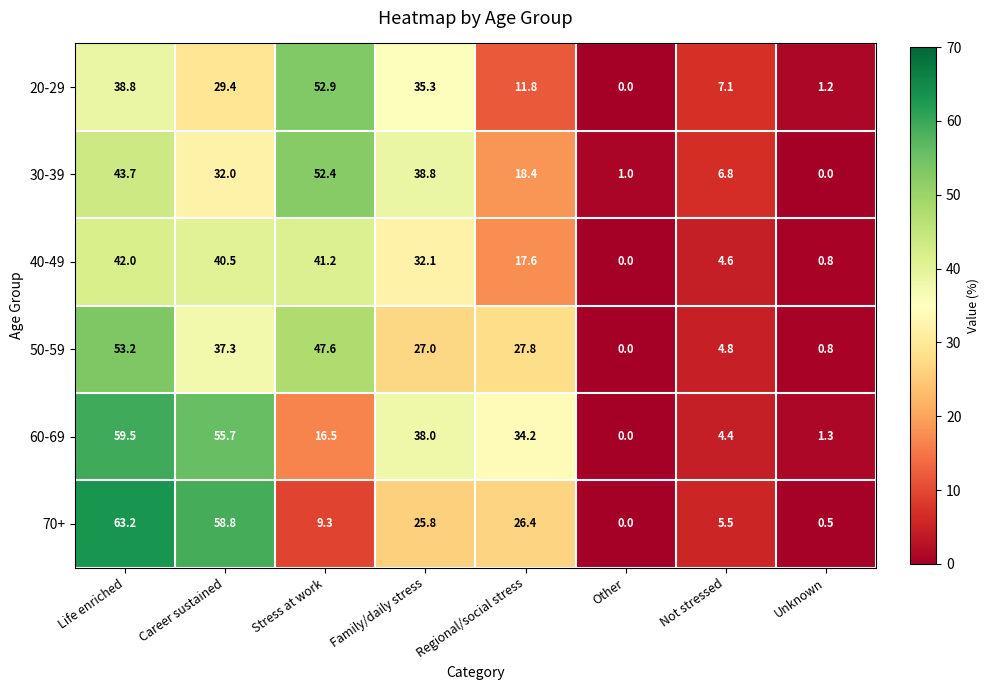

How many data points in 60-69 are less than 34?

4